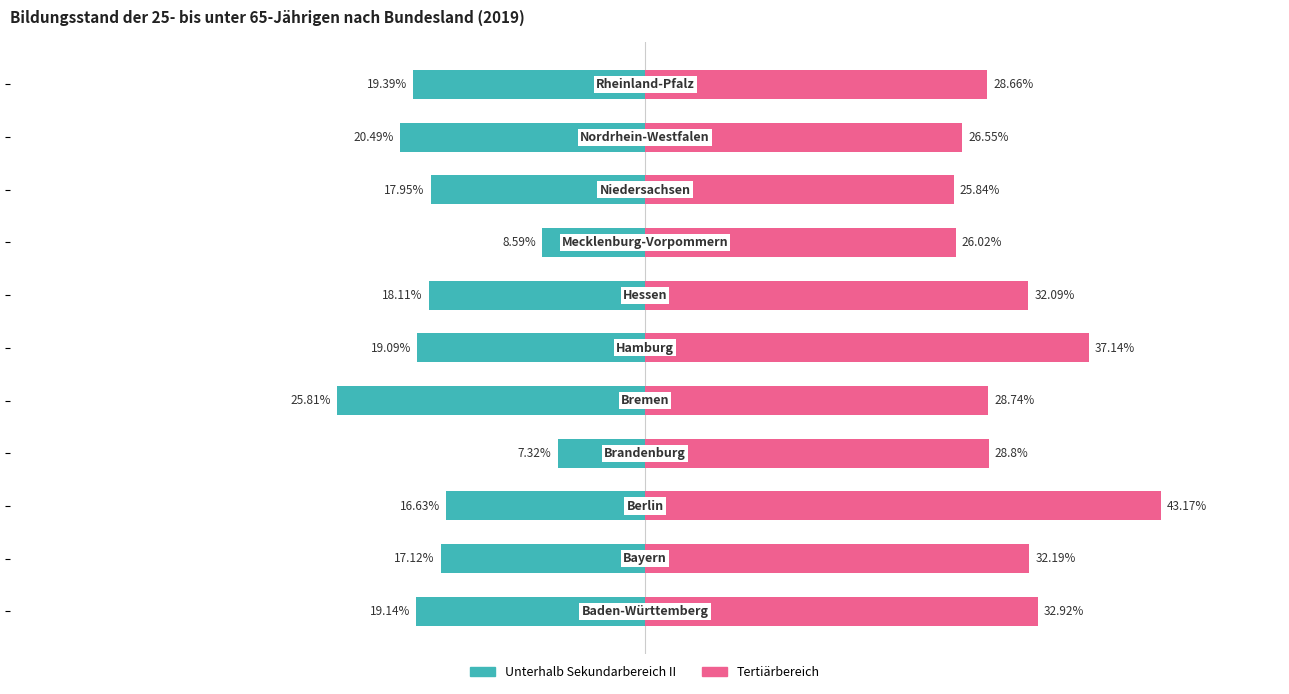

How many values in the Unterhalb Sekundarbereich II series are below -18?

6